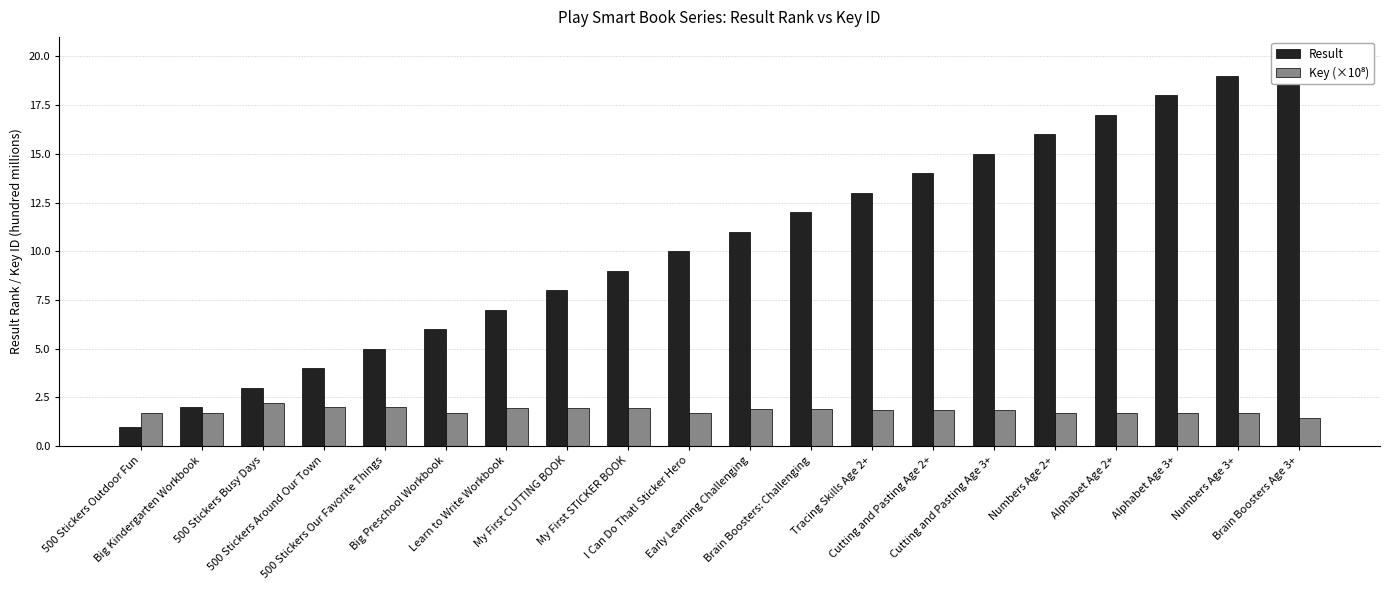

Which series has the widest spread of values?

Result